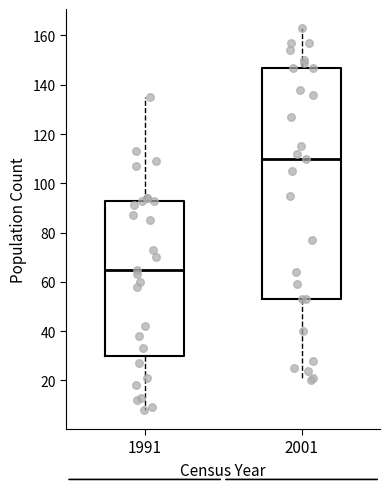

Reading left to right, read every box against the y-axis: the position of its median line, the range the box covers, and the ends of its whiskers. The values are not printed on the chart, so give them approximately, as read against the axis.

1991: median 66, box 30 to 94, whiskers 8 to 136
2001: median 110, box 54 to 148, whiskers 20 to 164